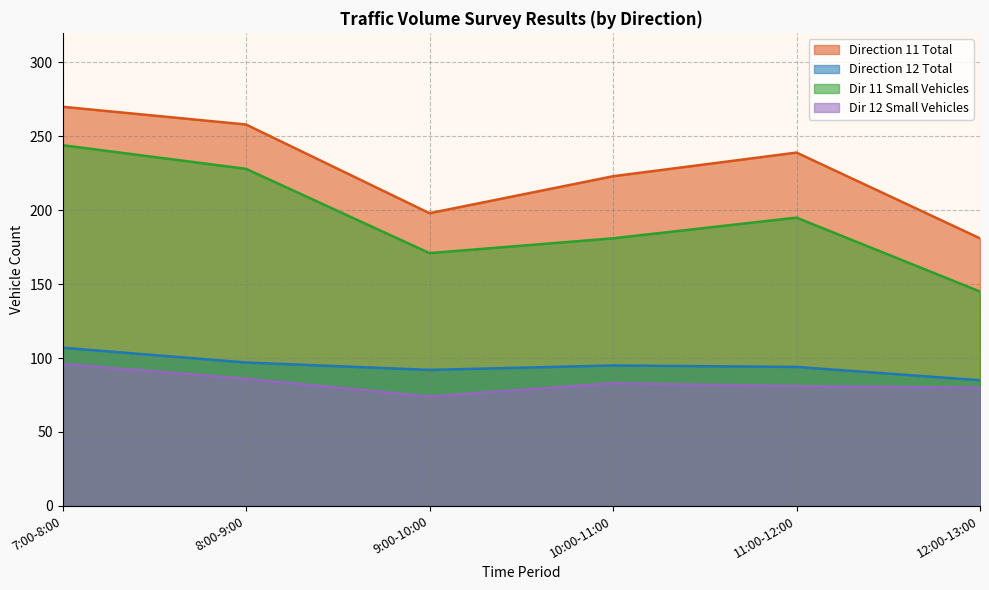

True or false: Dir 11 Small Vehicles and Direction 12 Total intersect in this chart.

False